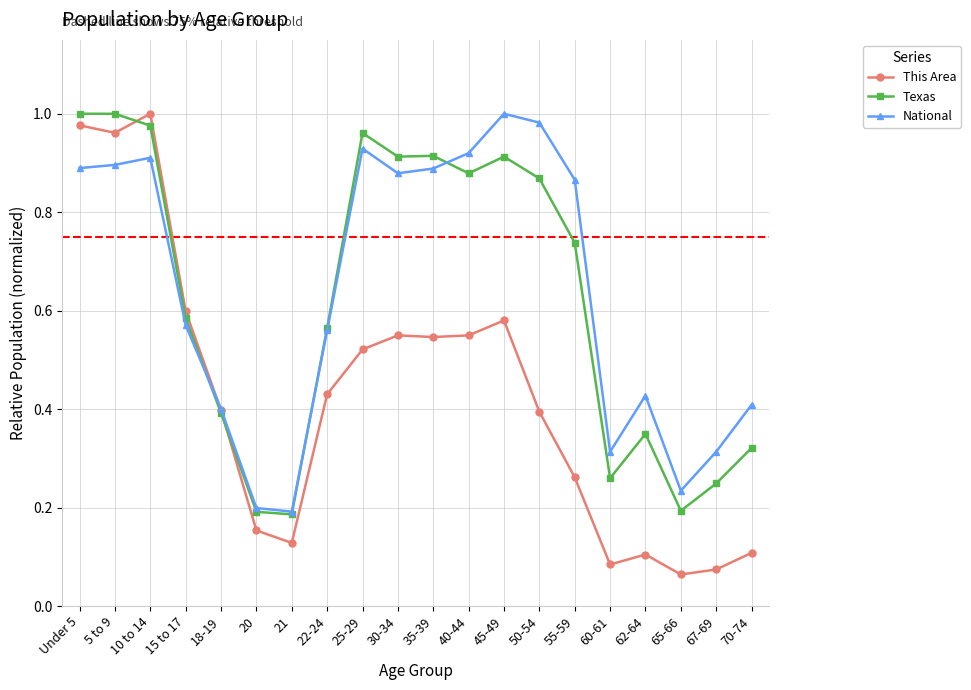

What is the label of the 11th point from the left?

35-39